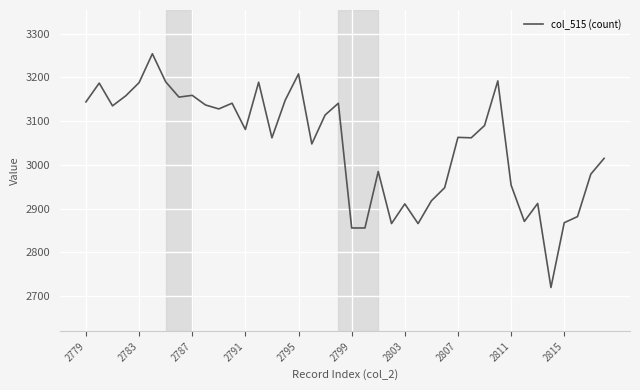

What is the maximum value shown in the chart?

3254